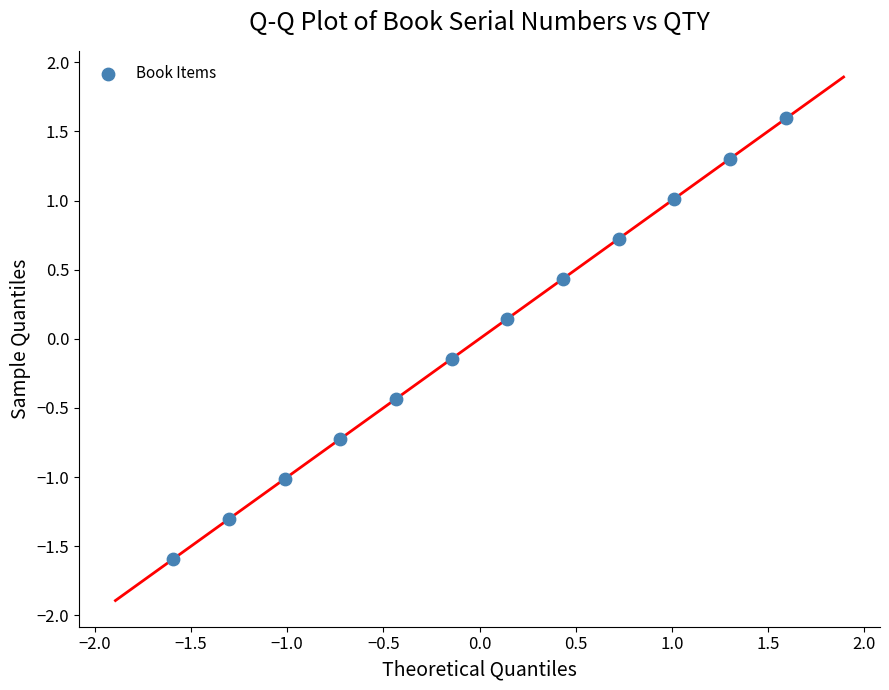

What is the range of Y values (max minus min)?

3.2